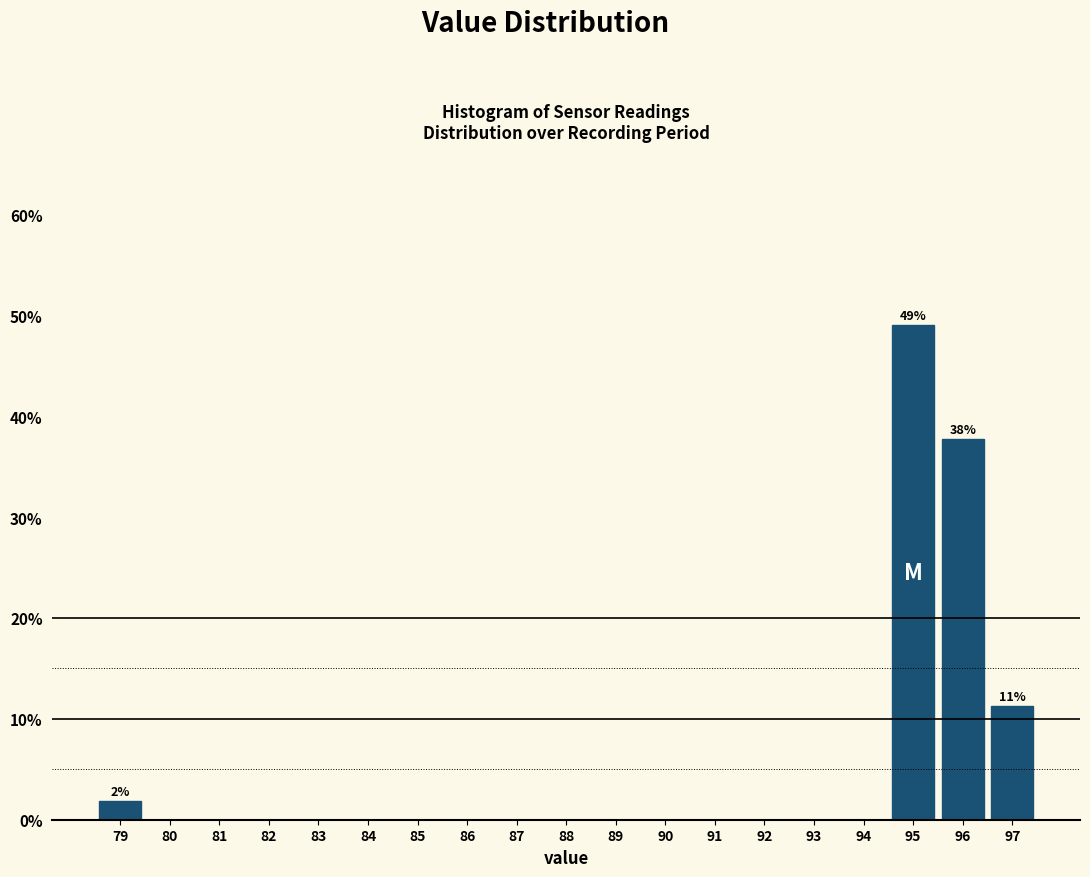

Which range on the x-axis has the tallest bar?

94.5 to 95.5